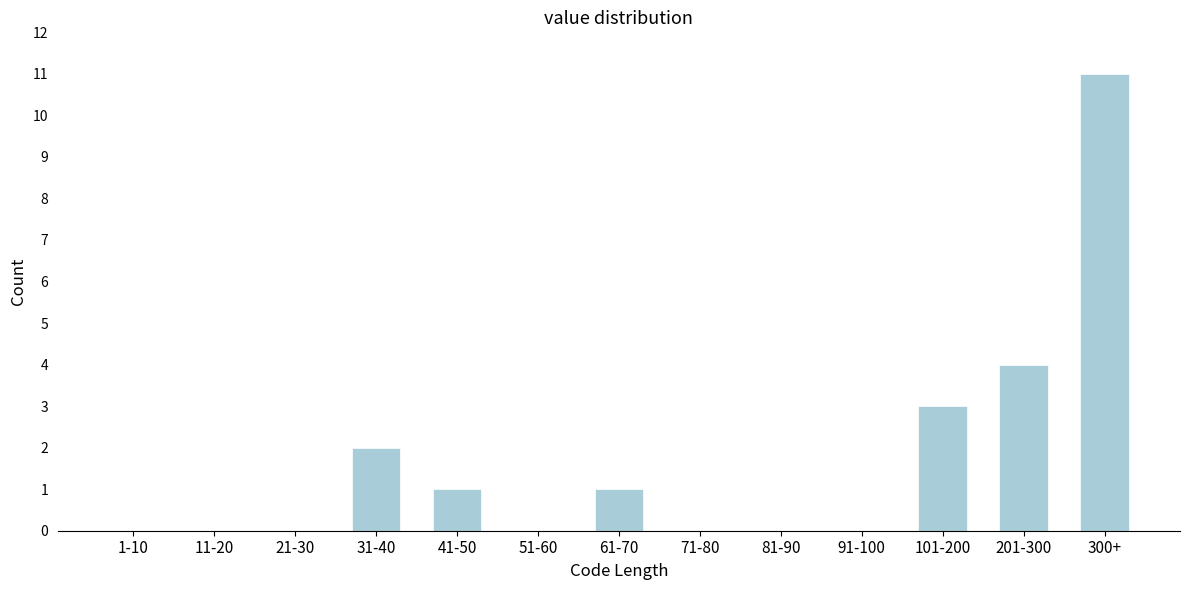

Reading right to left, transcribe all the data shown in this chart.

300+=11	201-300=4	101-200=3	91-100=0	81-90=0	71-80=0	61-70=1	51-60=0	41-50=1	31-40=2	21-30=0	11-20=0	1-10=0